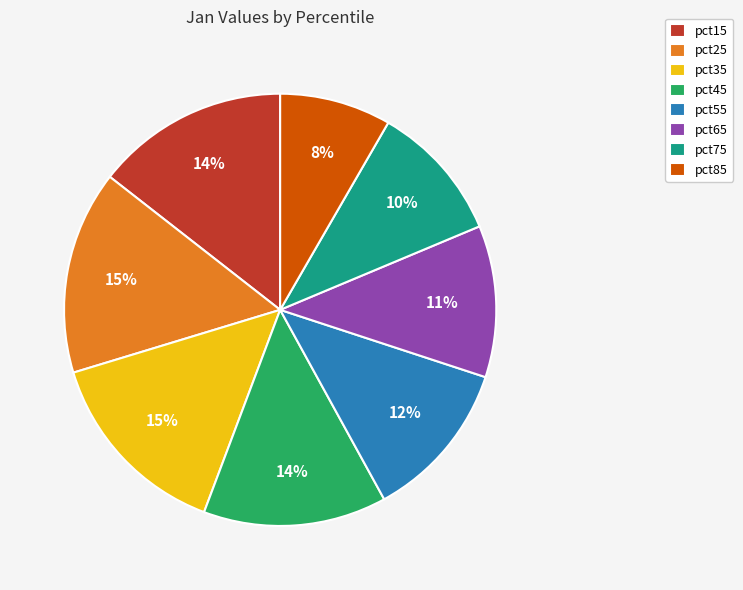

Which slice is the smallest?

pct85